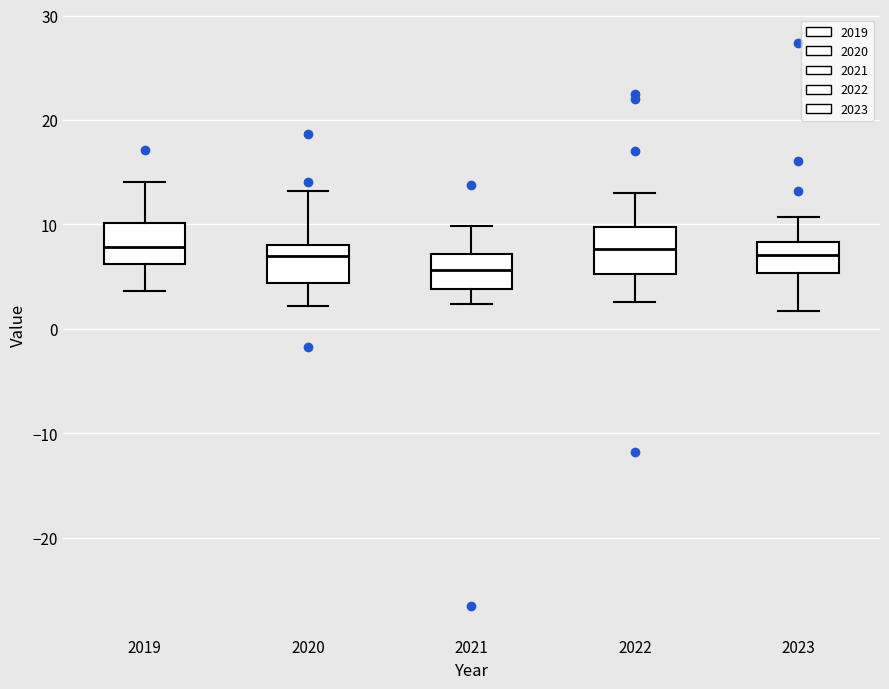

Reading left to right, read every box against the y-axis: the position of its median line, the range the box covers, and the ends of its whiskers. The values are not printed on the chart, so give them approximately, as read against the axis.

2019: median 8, box 6 to 10, whiskers 4 to 14
2020: median 7, box 4 to 8, whiskers 2 to 13
2021: median 6, box 4 to 7, whiskers 2 to 10
2022: median 8, box 5 to 10, whiskers 3 to 13
2023: median 7, box 5 to 8, whiskers 2 to 11